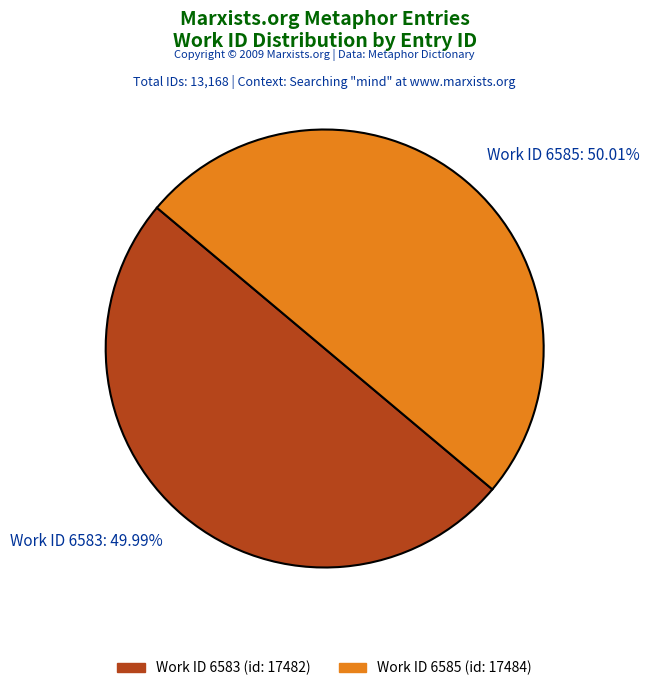

What is the ratio of the value at Work ID 6585: 50.01% to the value at Work ID 6583: 49.99%?

1.0